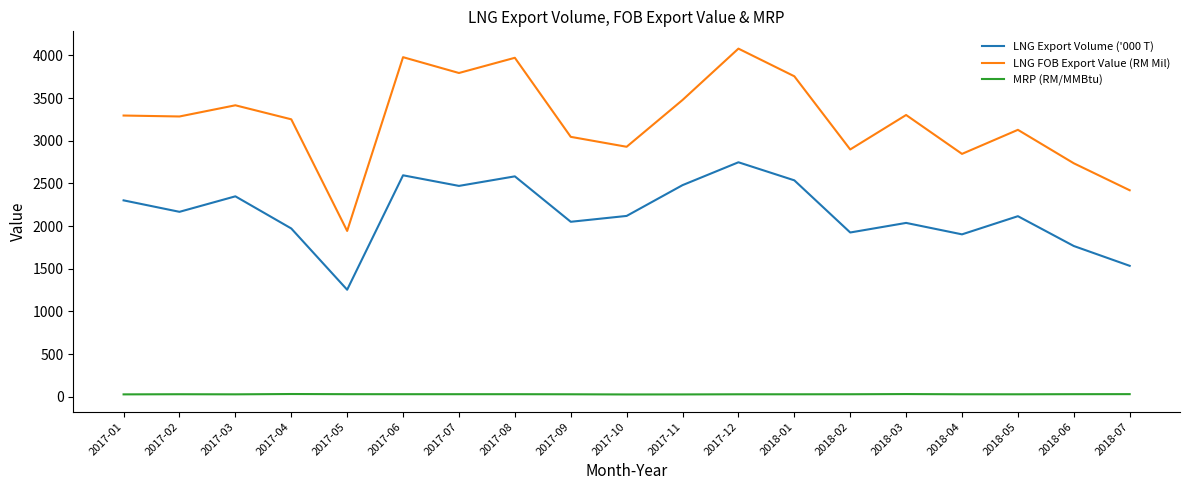

List the series in order of their overall mean, highest first.

LNG FOB Export Value (RM Mil), LNG Export Volume ('000 T), MRP (RM/MMBtu)